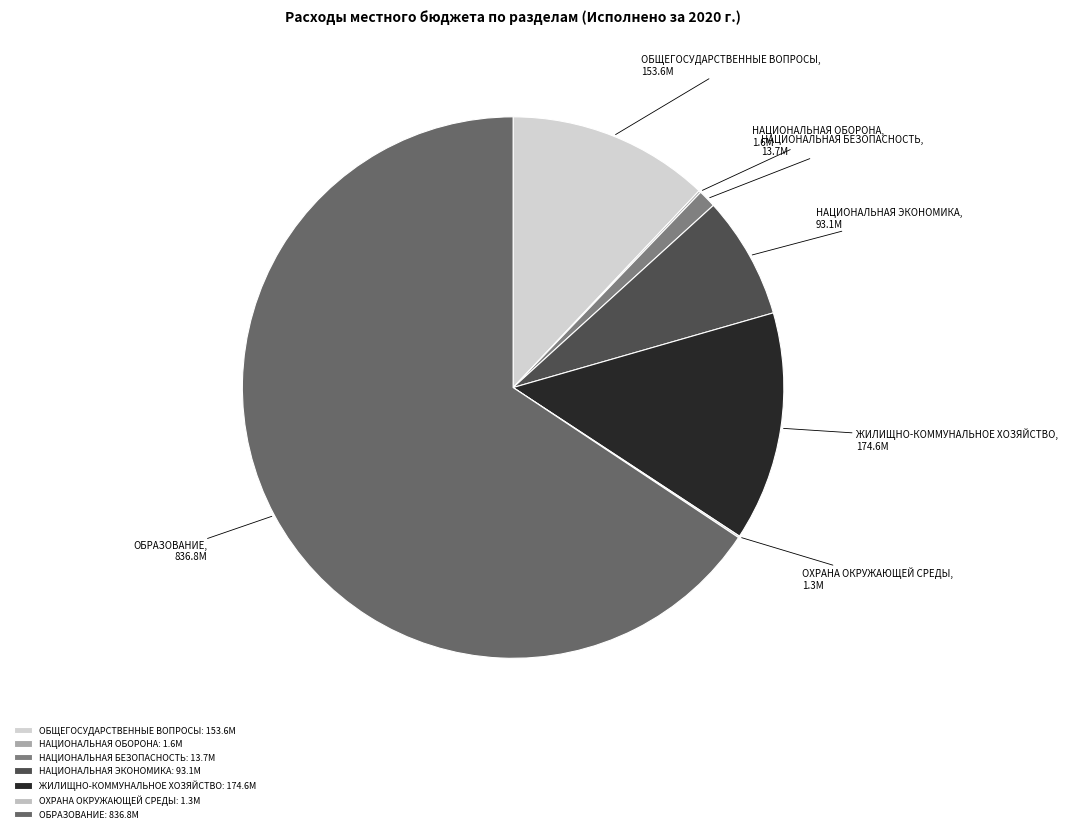

Rank the categories by value from lowest to highest.

ОХРАНА ОКРУЖАЮЩЕЙ
СРЕДЫ, НАЦИОНАЛЬНАЯ
ОБОРОНА, НАЦИОНАЛЬНАЯ
БЕЗОПАСНОСТЬ, НАЦИОНАЛЬНАЯ
ЭКОНОМИКА, ОБЩЕГОСУДАРСТВЕННЫЕ
ВОПРОСЫ, ЖИЛИЩНО-КОММУНАЛЬНОЕ
ХОЗЯЙСТВО, ОБРАЗОВАНИЕ